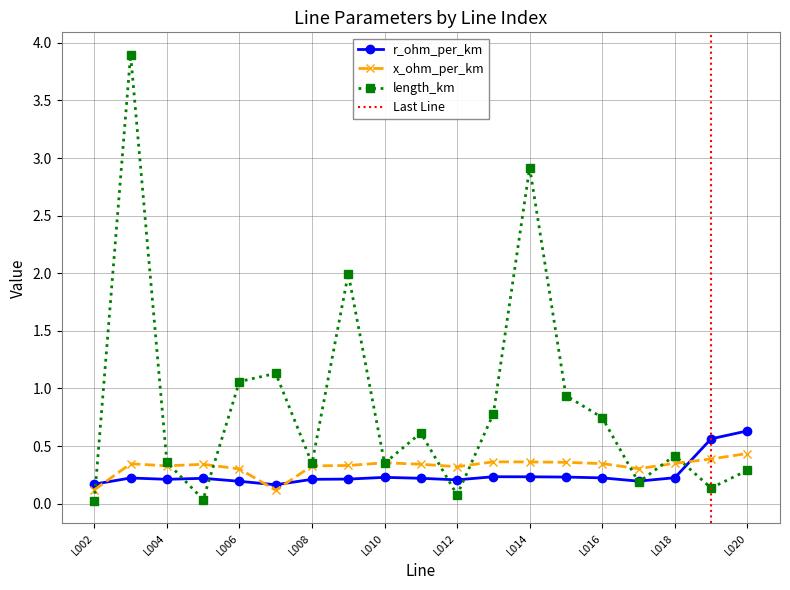

What is the difference between the second highest and second lowest values in the length_km series?

2.9